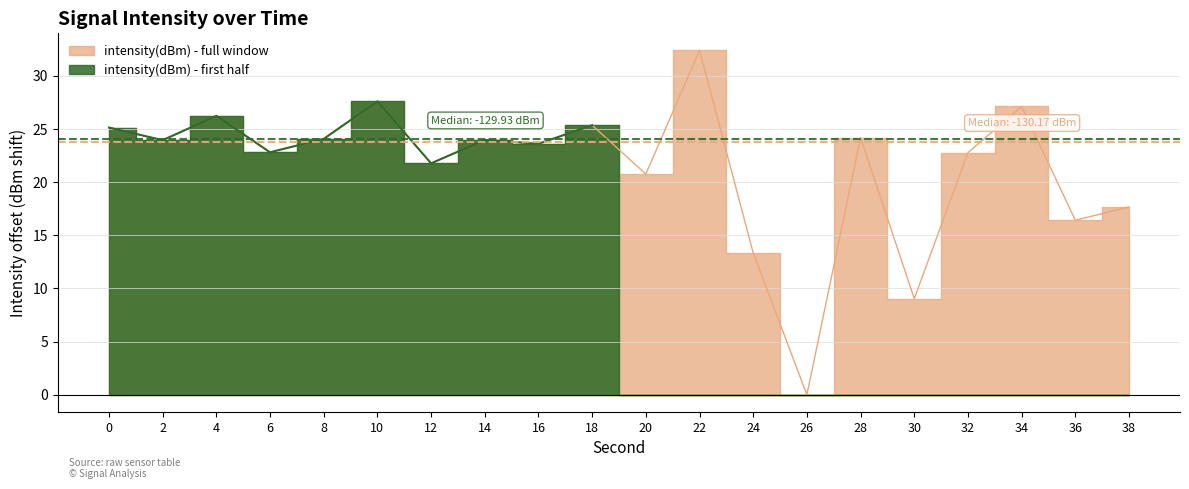

What is the value of the 5th point from the left?

24.1